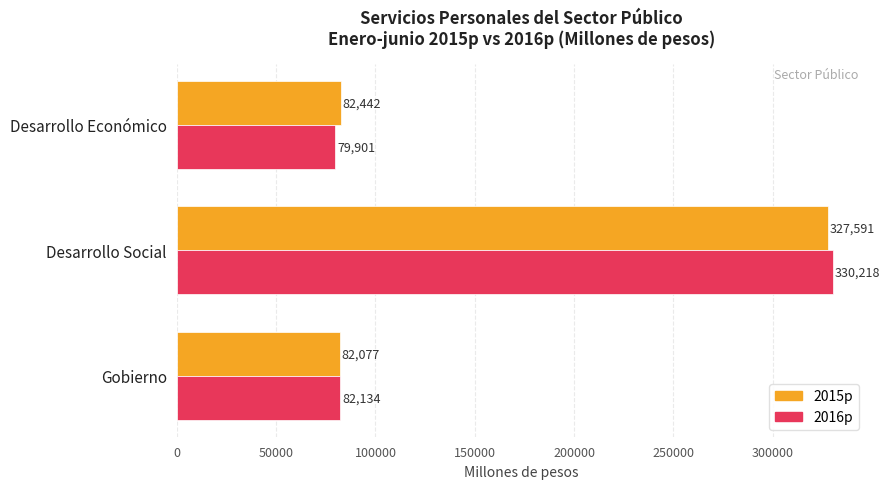

Read the 2015p value at Desarrollo Social.

327591.2